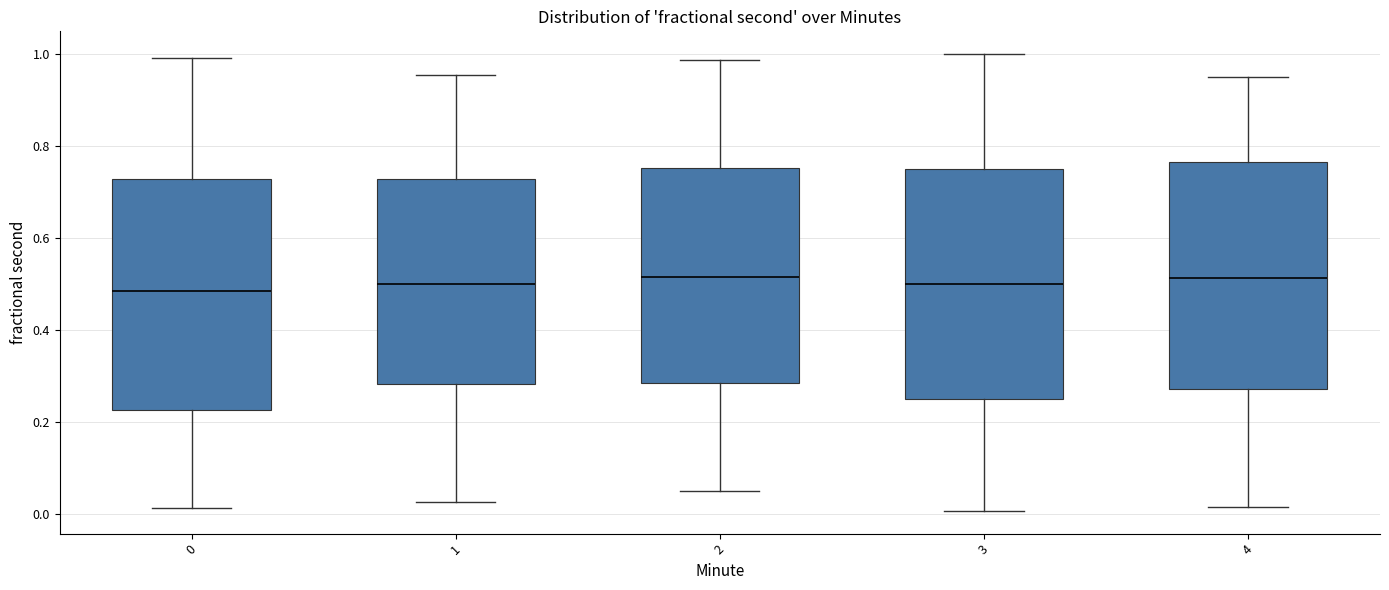

Reading left to right, read every box against the y-axis: the position of its median line, the range the box covers, and the ends of its whiskers. The values are not printed on the chart, so give them approximately, as read against the axis.

0: median 0.48, box 0.22 to 0.72, whiskers 0.02 to 1.00
1: median 0.50, box 0.28 to 0.72, whiskers 0.02 to 0.96
2: median 0.52, box 0.28 to 0.76, whiskers 0.06 to 0.98
3: median 0.50, box 0.26 to 0.76, whiskers 0.00 to 1.00
4: median 0.52, box 0.28 to 0.76, whiskers 0.02 to 0.94